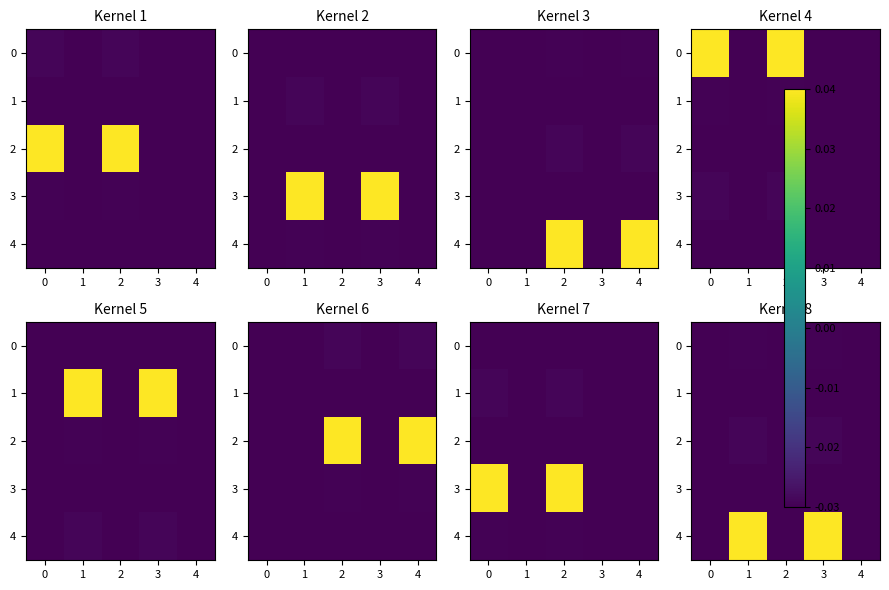

How many data points does each series have?

5